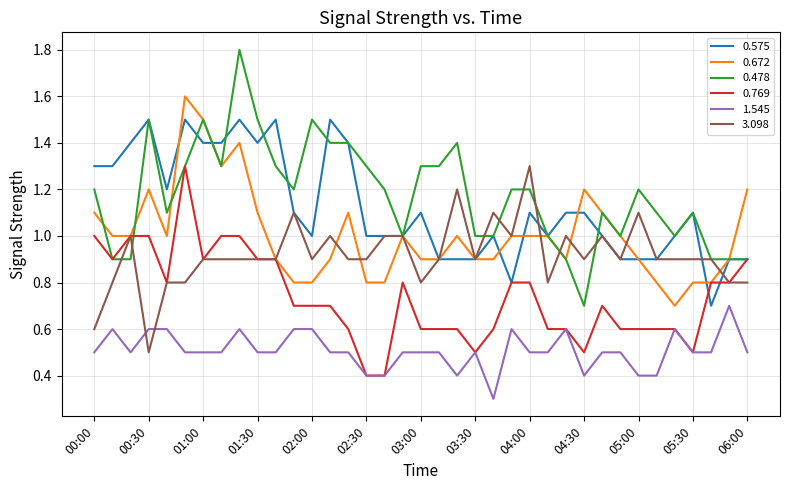

True or false: 0.575 and 1.545 intersect in this chart.

False